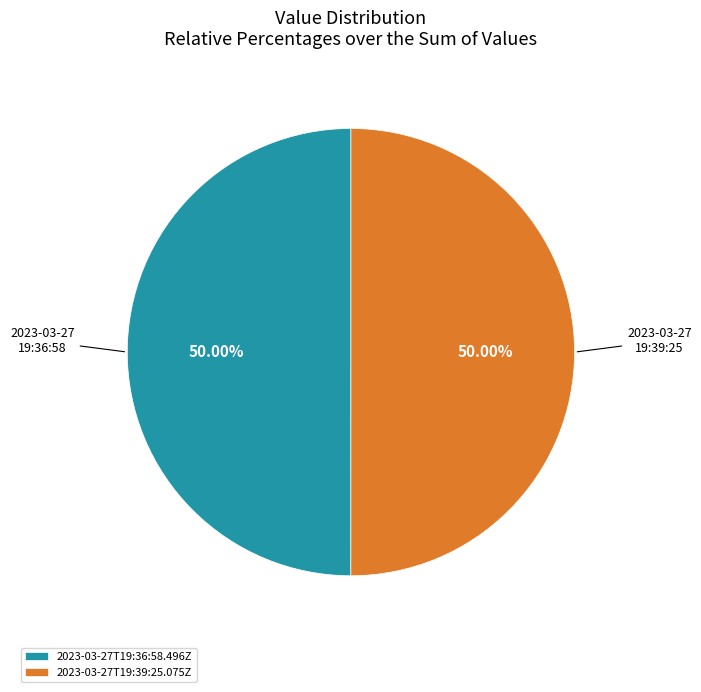

What is the total percentage of 2023-03-27T19:39:25.075Z and 2023-03-27T19:36:58.496Z?

100.0%